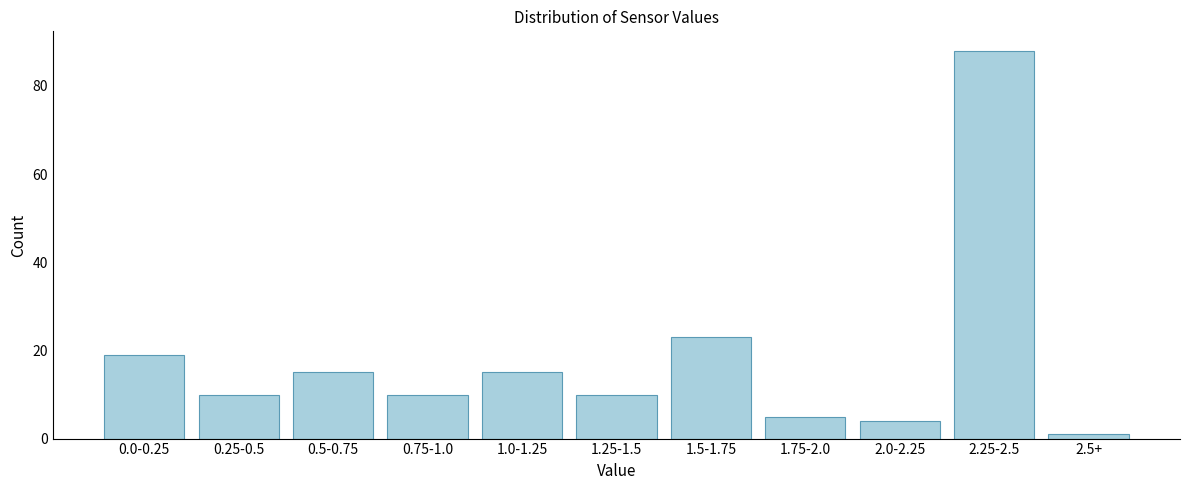

Reading right to left, what are all the values shown in this chart?

1	88	4	5	23	10	15	10	15	10	19